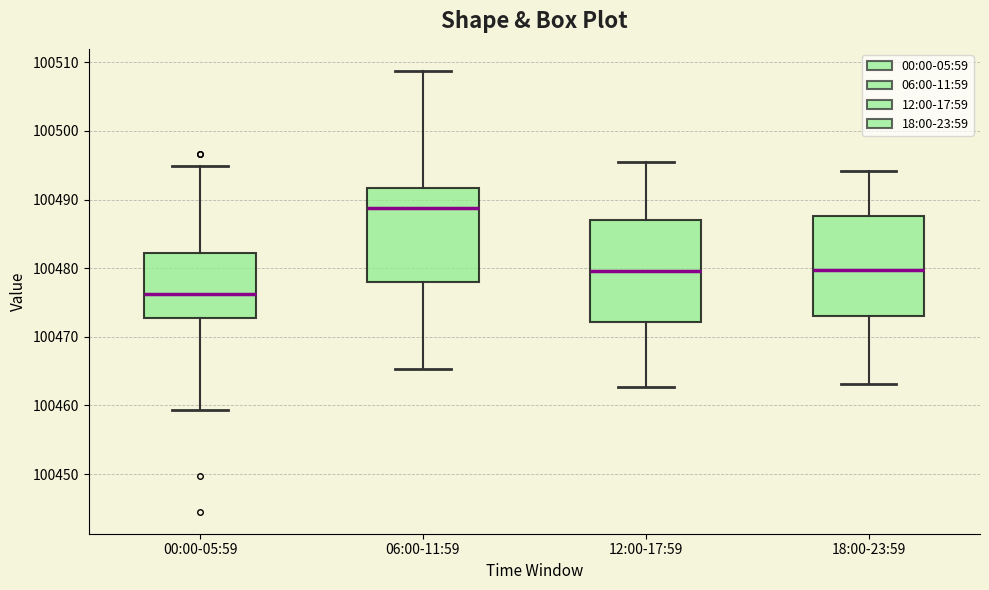

Where does the lower whisker of the box for 12:00-17:59 end on the y-axis? The values are not printed on the chart, so give them approximately, as read against the axis.

100463